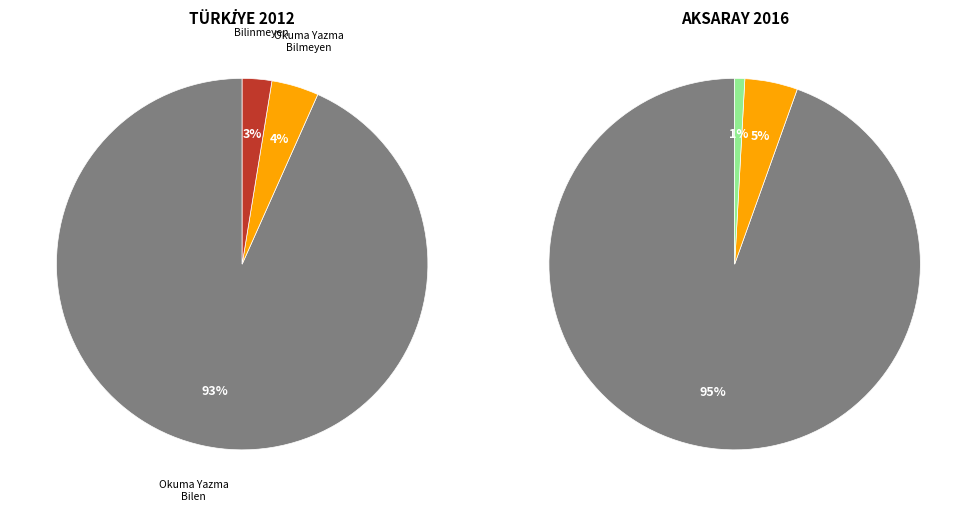

Which category has the biggest portion of the pie?

OKUMA YAZMA BİLEN